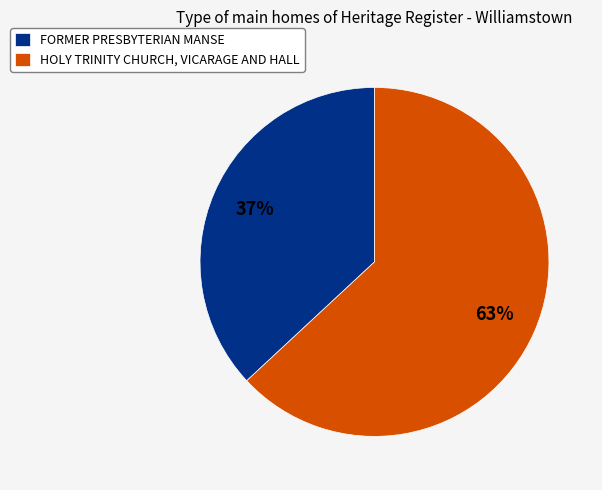

Is it true that HOLY TRINITY CHURCH, VICARAGE AND HALL is 63% of the pie?

True